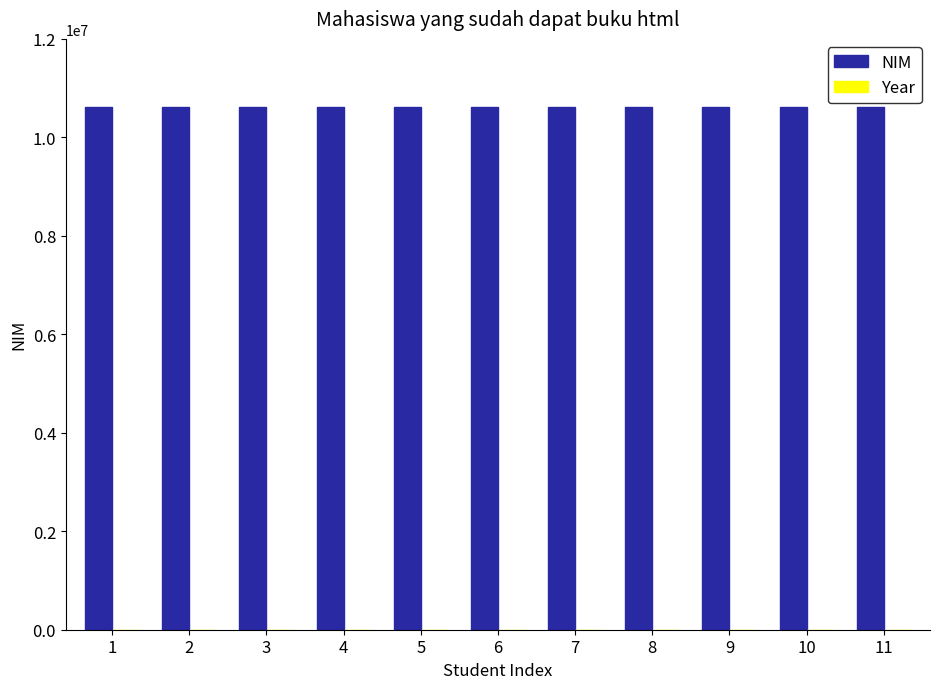

What is the approximate value of NIM at 9, to the nearest 10?

10616020